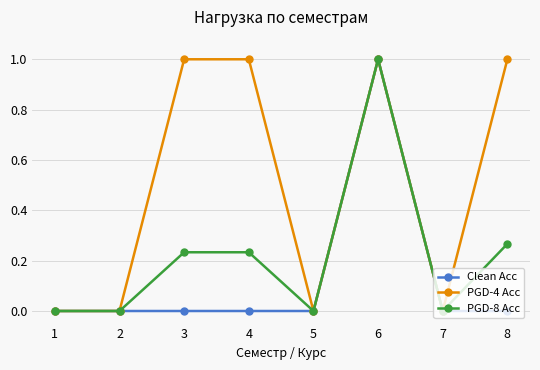

Rank the series at 4 from highest to lowest value.

PGD-4 Acc, PGD-8 Acc, Clean Acc